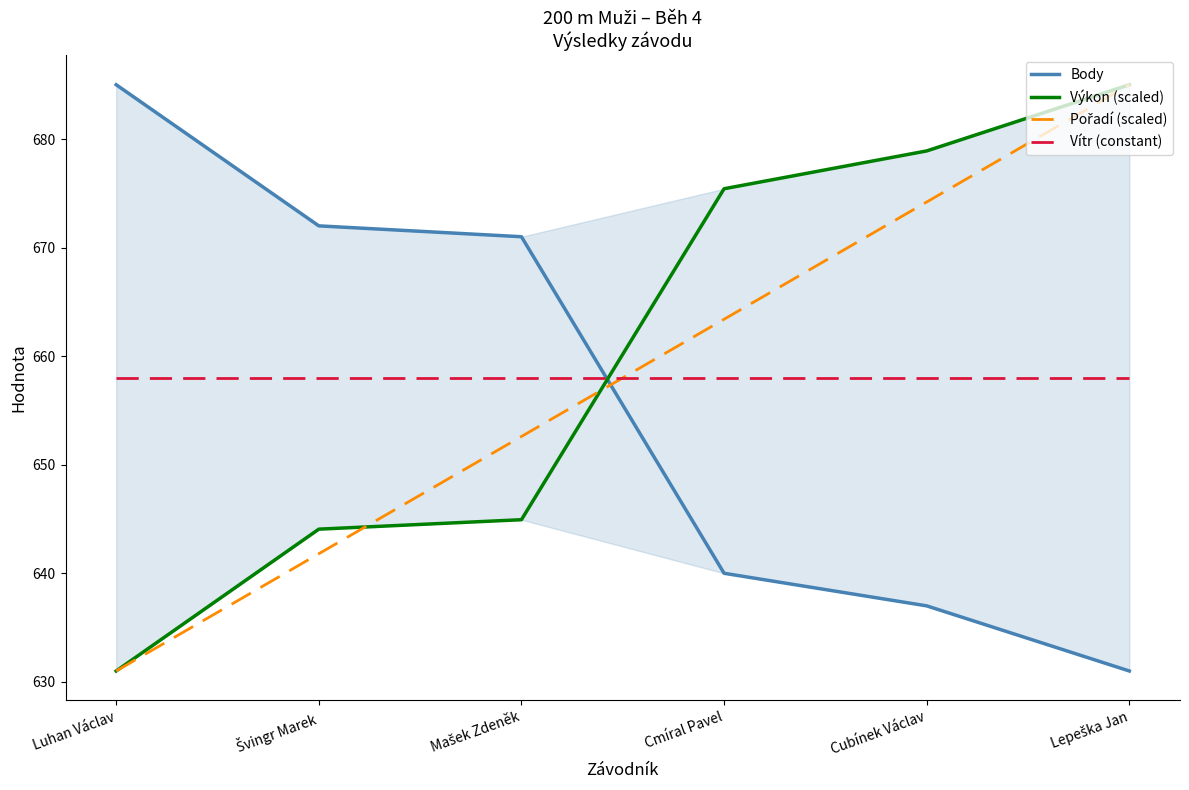

What position from the left is Luhan Václav?

1